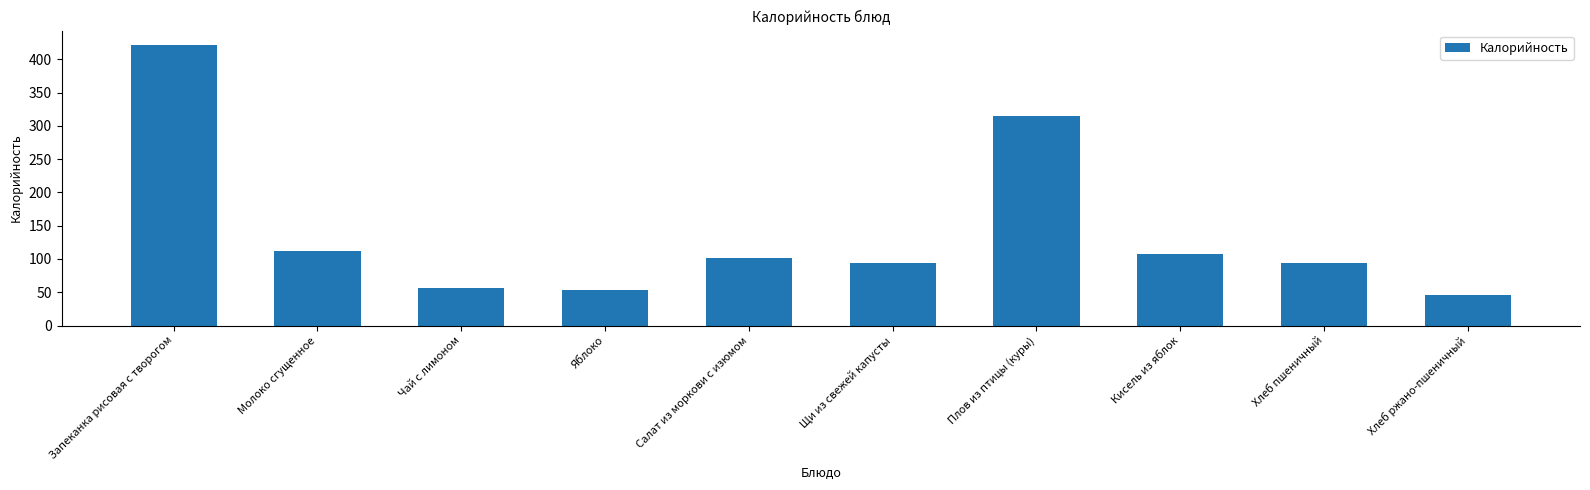

Reading left to right, extract all data points from this chart.

Запеканка рисовая с творогом=422.0	Молоко сгущенное=112.6	Чай с лимоном=57.0	Яблоко=52.8	Салат из моркови с изюмом=102.1	Щи из свежей капусты=94.0	Плов из птицы (куры)=314.1	Кисель из яблок=107.3	Хлеб пшеничный=94.0	Хлеб ржано-пшеничный=46.0